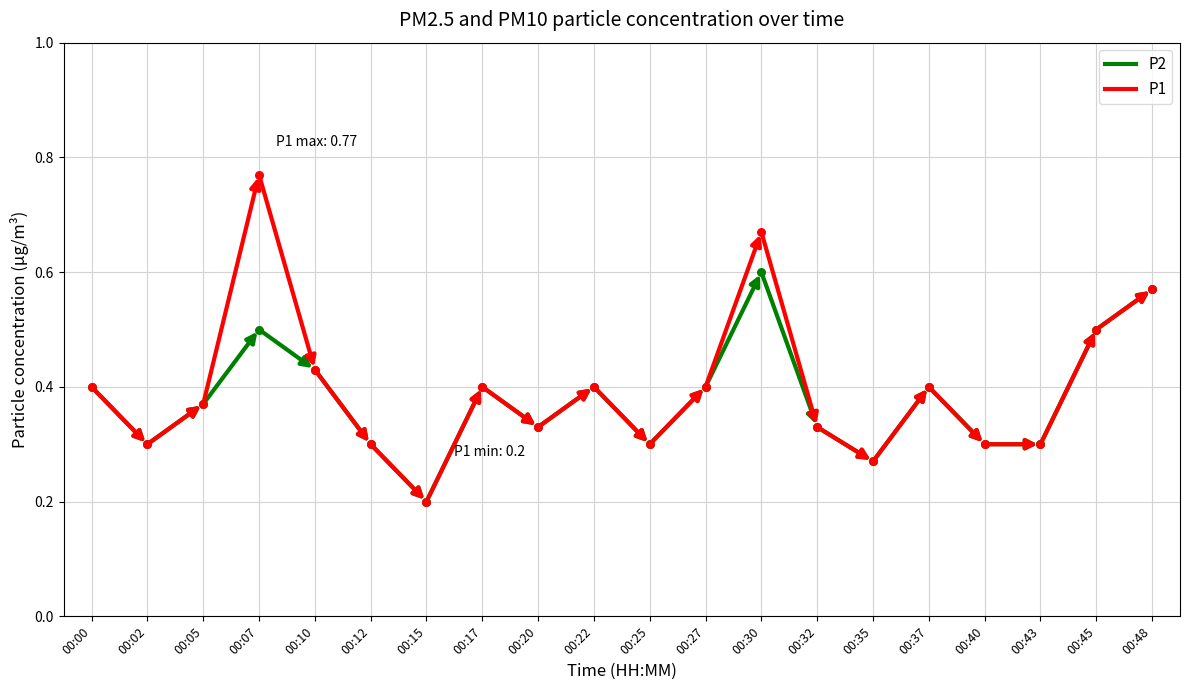

Which series has the largest total across all categories?

P1